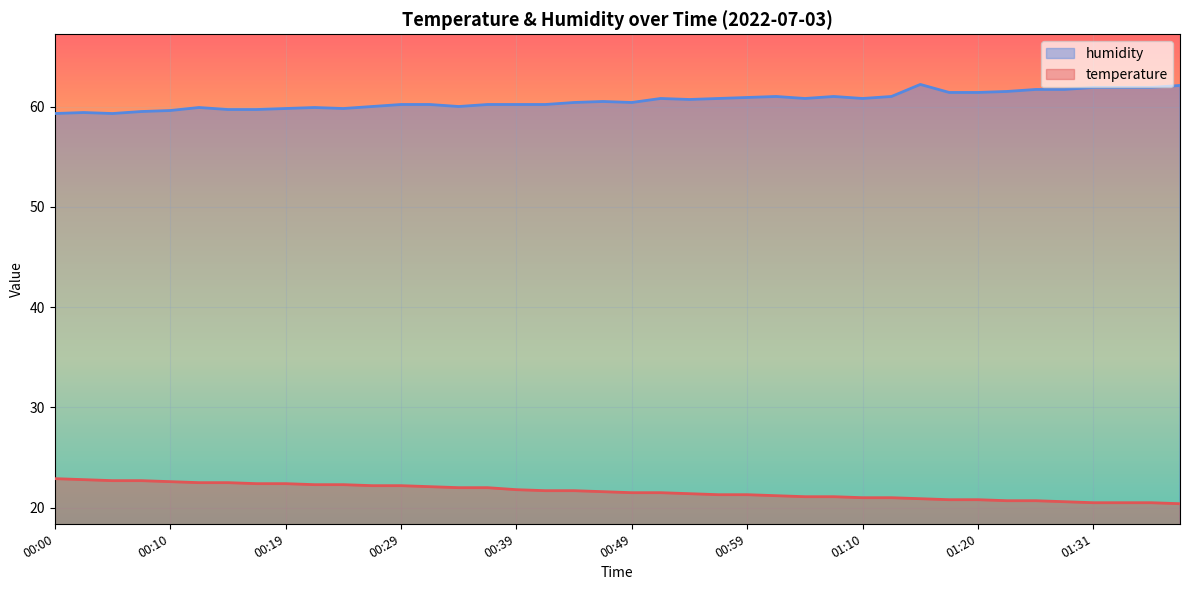

Does the chart display data point markers on the line(s)?

No